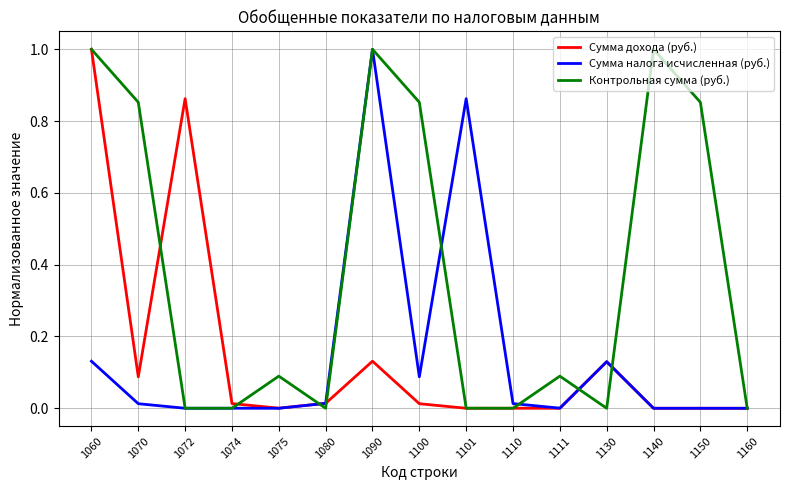

True or false: Контрольная сумма (руб.) has more than 2 interior local peaks.

True